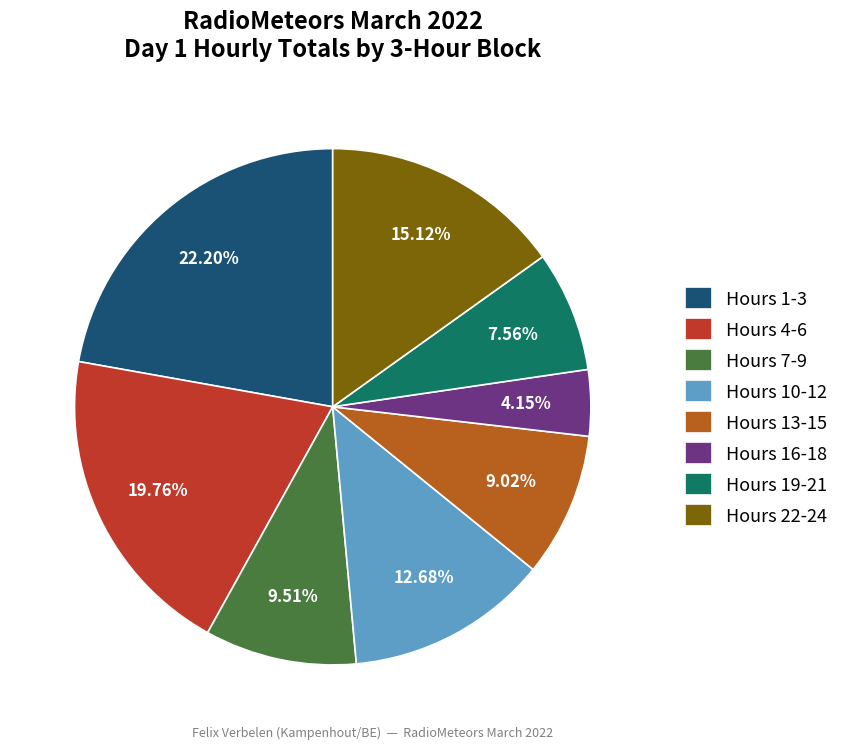

Approximately how many times larger is the value at Hours 10-12 compared to Hours 1-3?

0.6